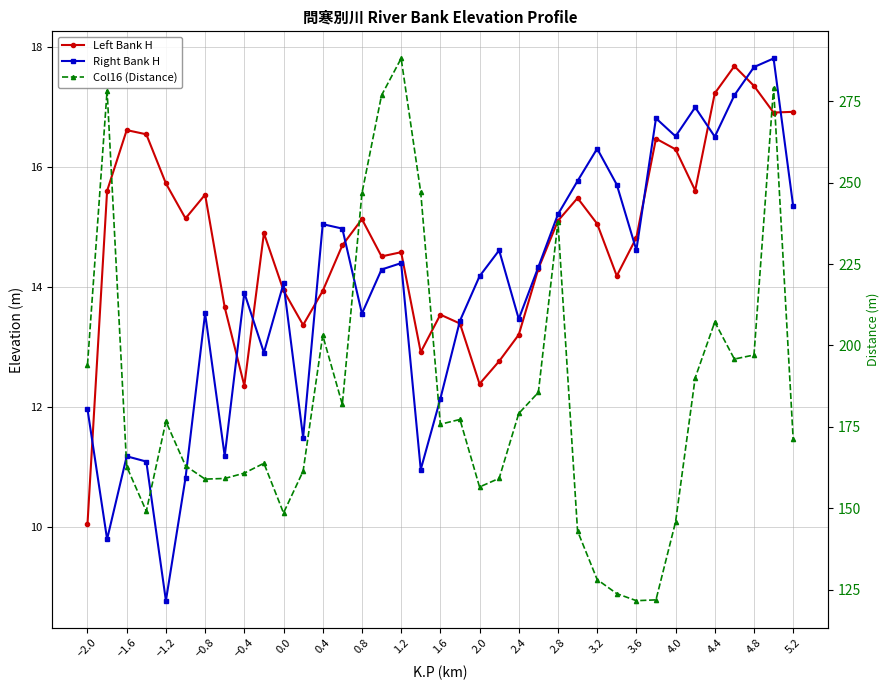

True or false: Right Bank H has a value of 29.0 at 33.

False